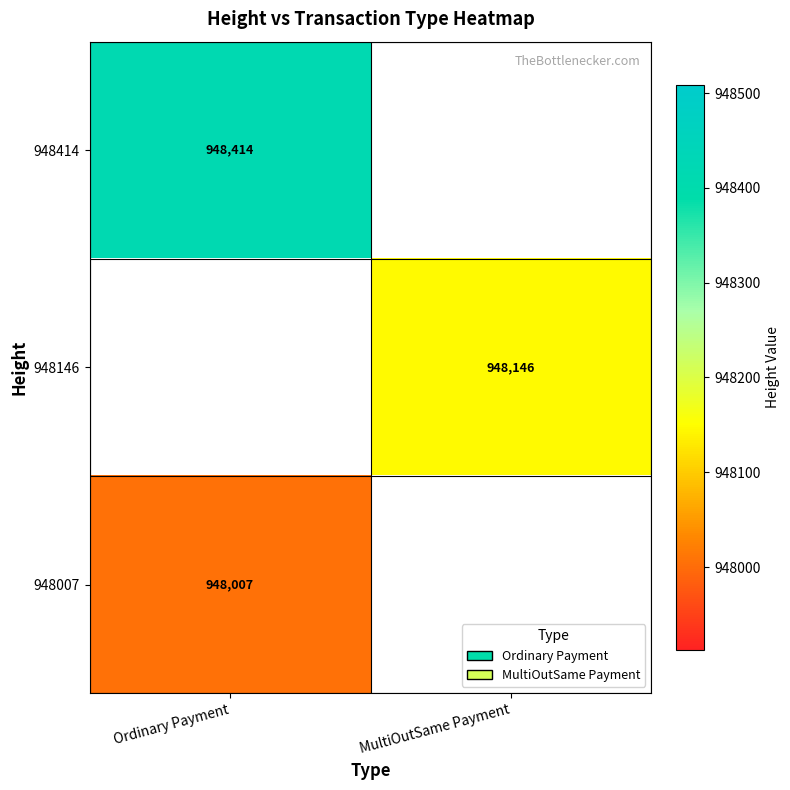

Is it true that 948007 equals 260299 at Ordinary Payment?

False